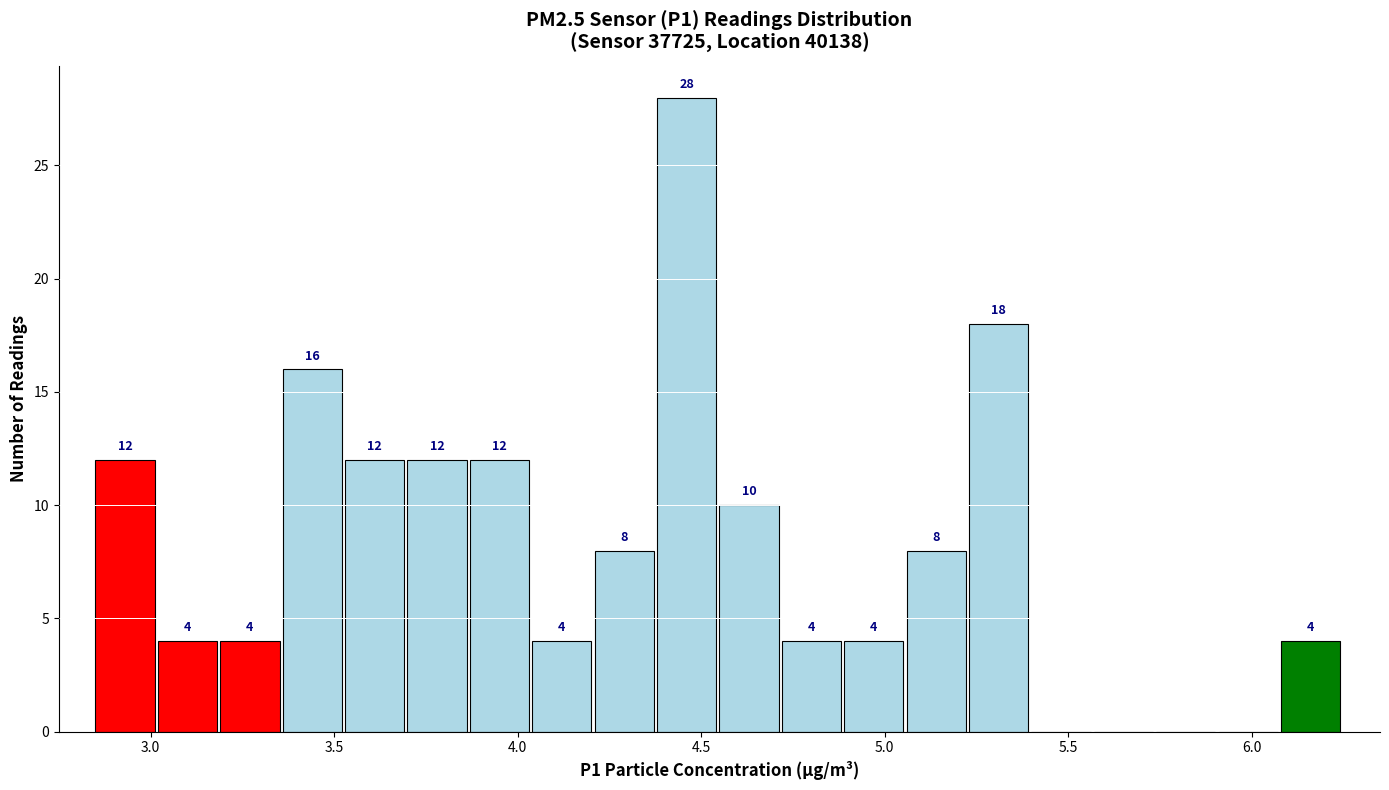

Read against the x-axis, roughly where is the centre of the tallest bar?

4.45